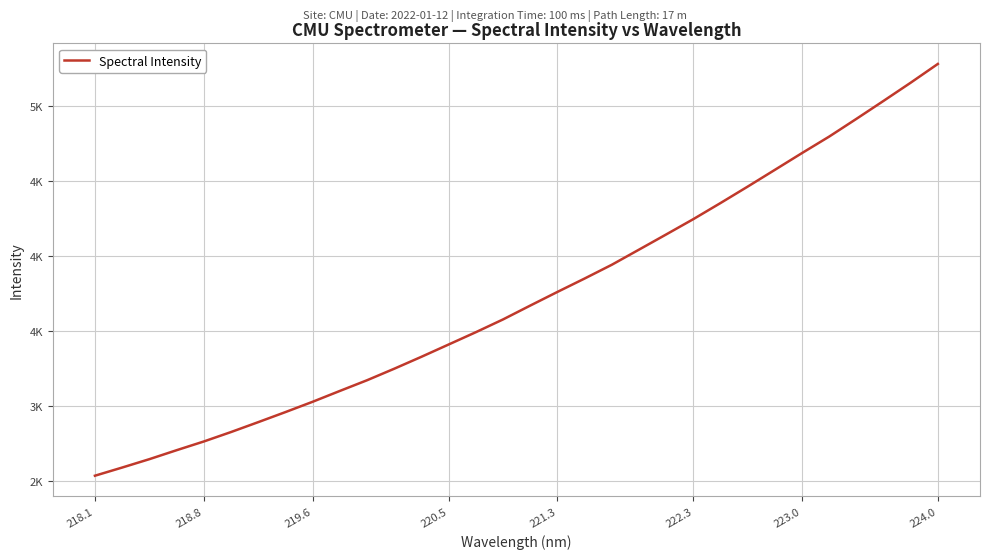

Does the chart have visible grid lines?

Yes